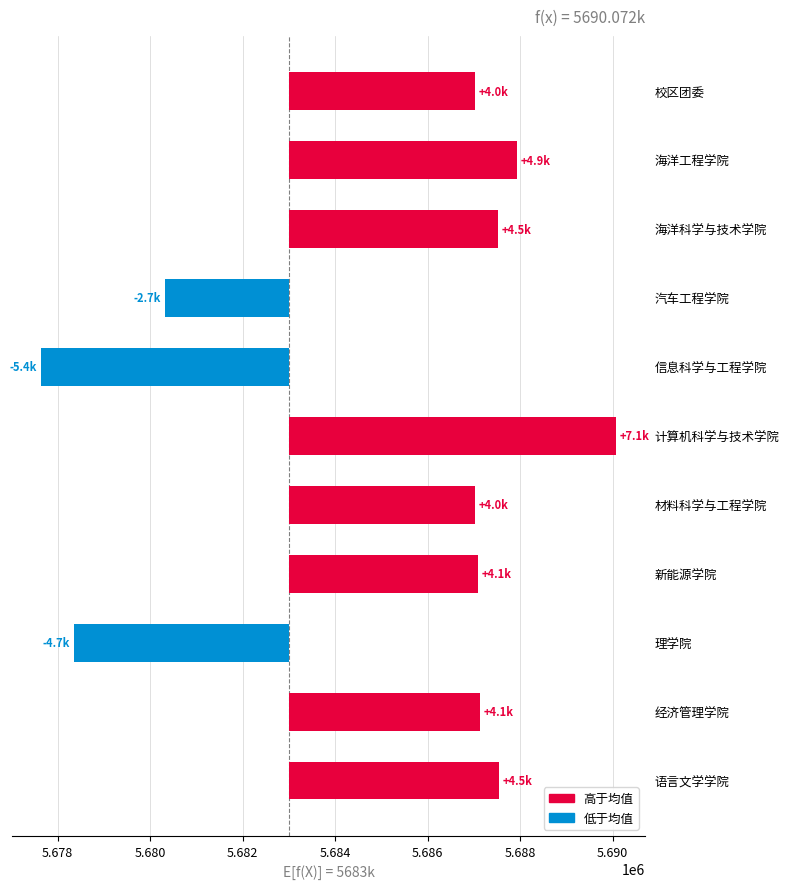

How many negative values are there?

3